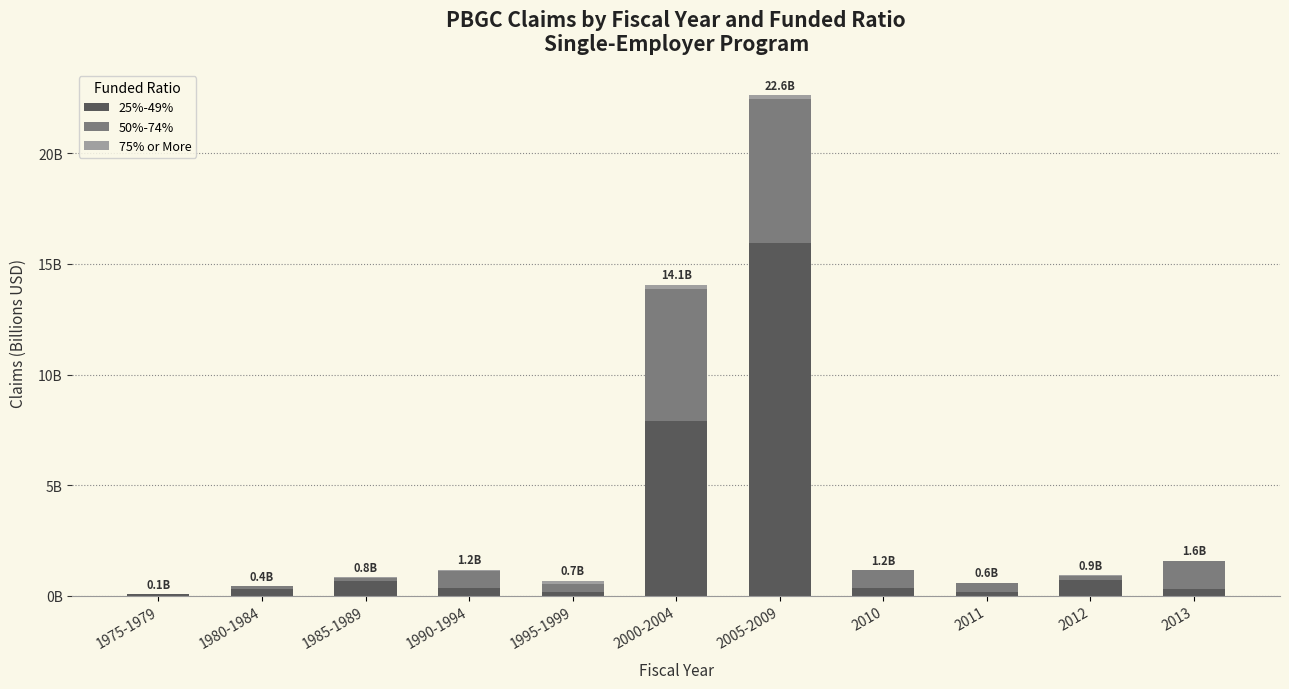

Does the chart contain stacked bars?

Yes